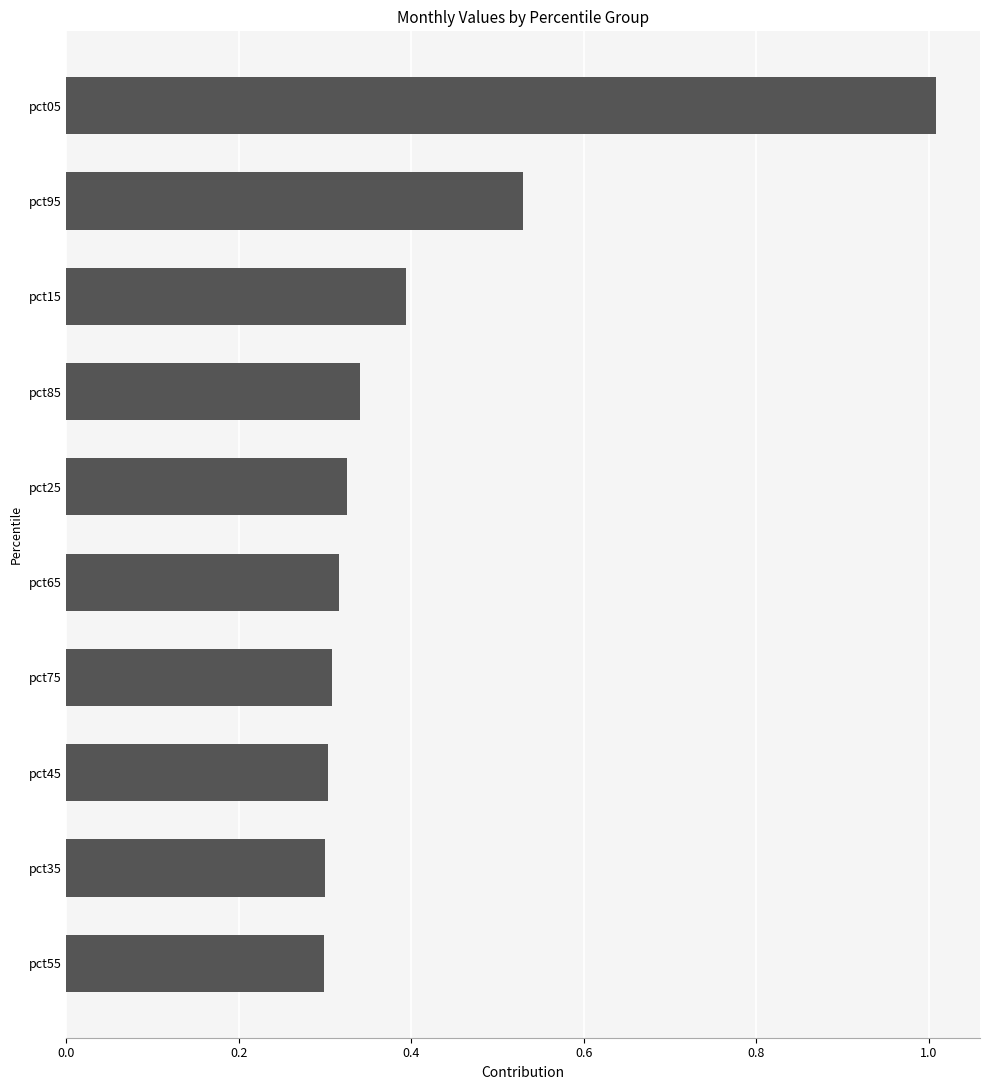

What is the maximum value shown in the chart?

1.0